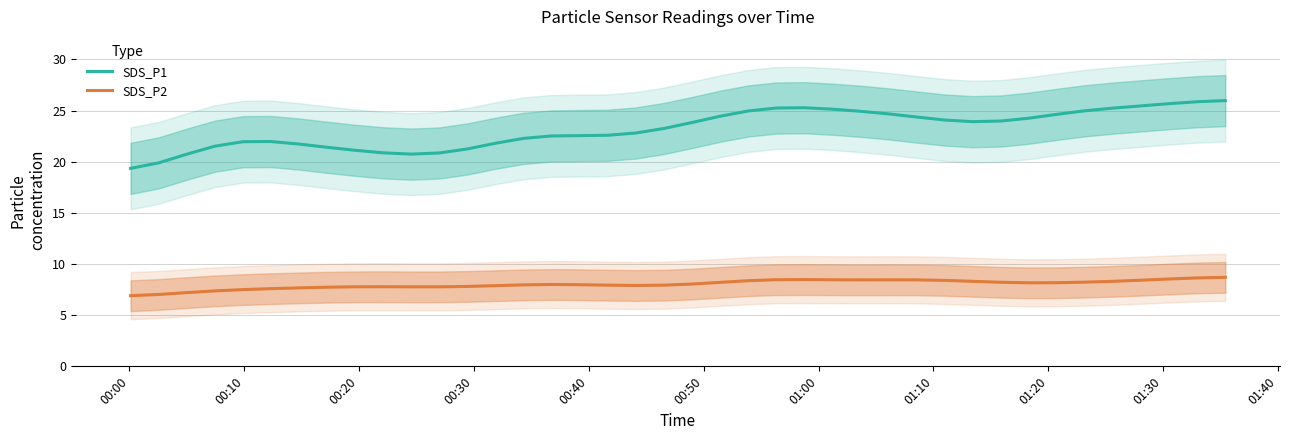

True or false: SDS_P2 and SDS_P1 intersect in this chart.

False